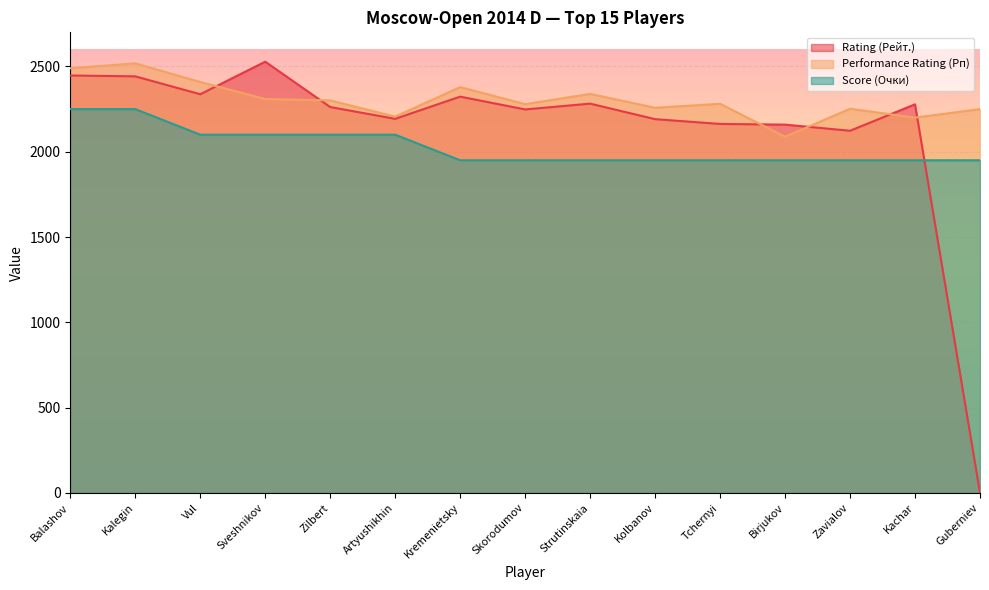

How many lines are shown in the chart?

3